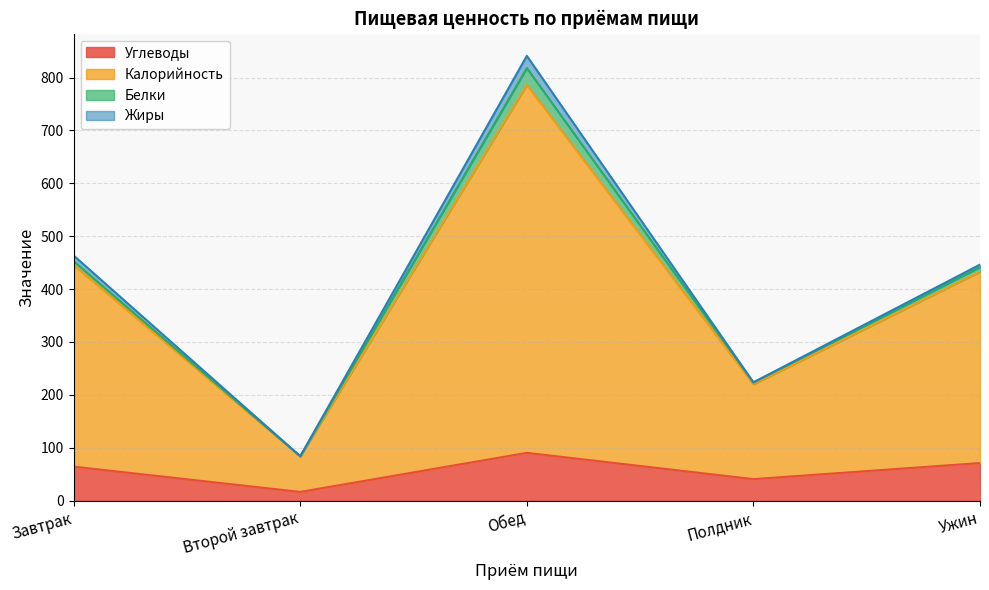

In Углеводы, how many points are lower than both neighbors (excluding endpoints)?

2